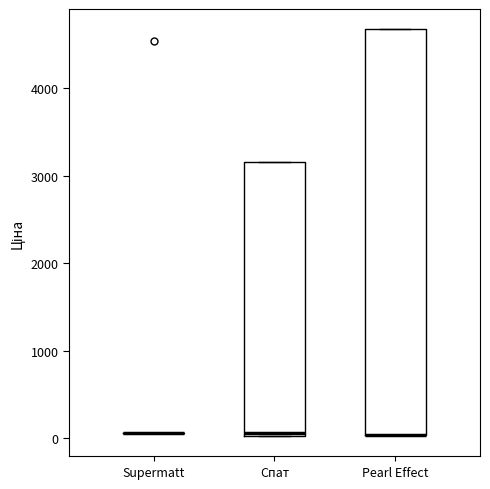

Comparing the boxes themselves (not the whiskers), which one is the tallest?

Pearl Effect